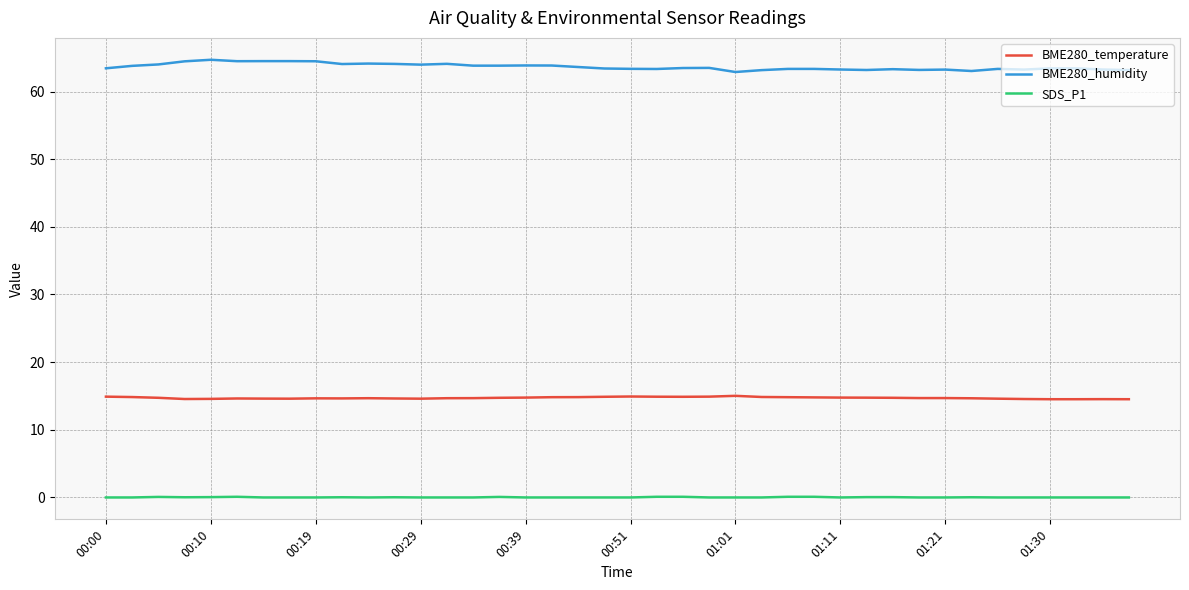

List the series in order of their peak value, lowest first.

SDS_P1, BME280_temperature, BME280_humidity